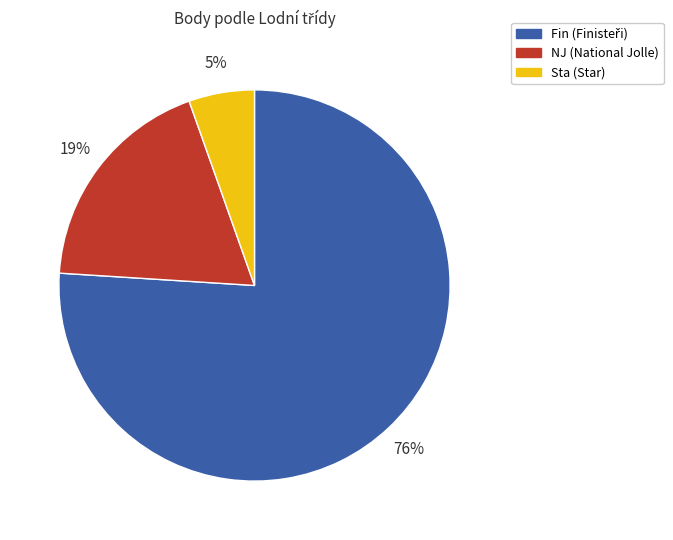

Is there a majority slice in this chart?

Yes